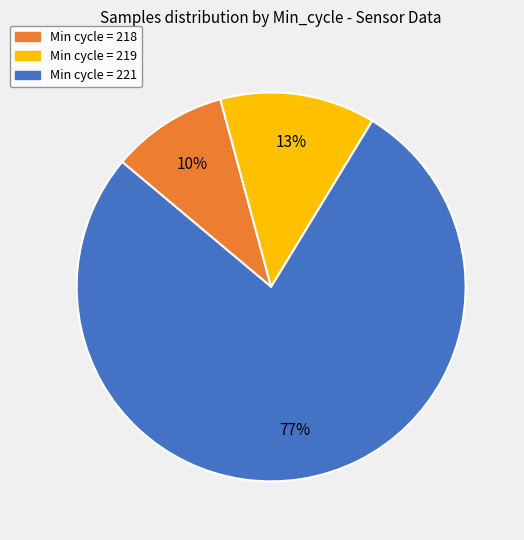

To the nearest percent, what is the average slice percentage?

33%